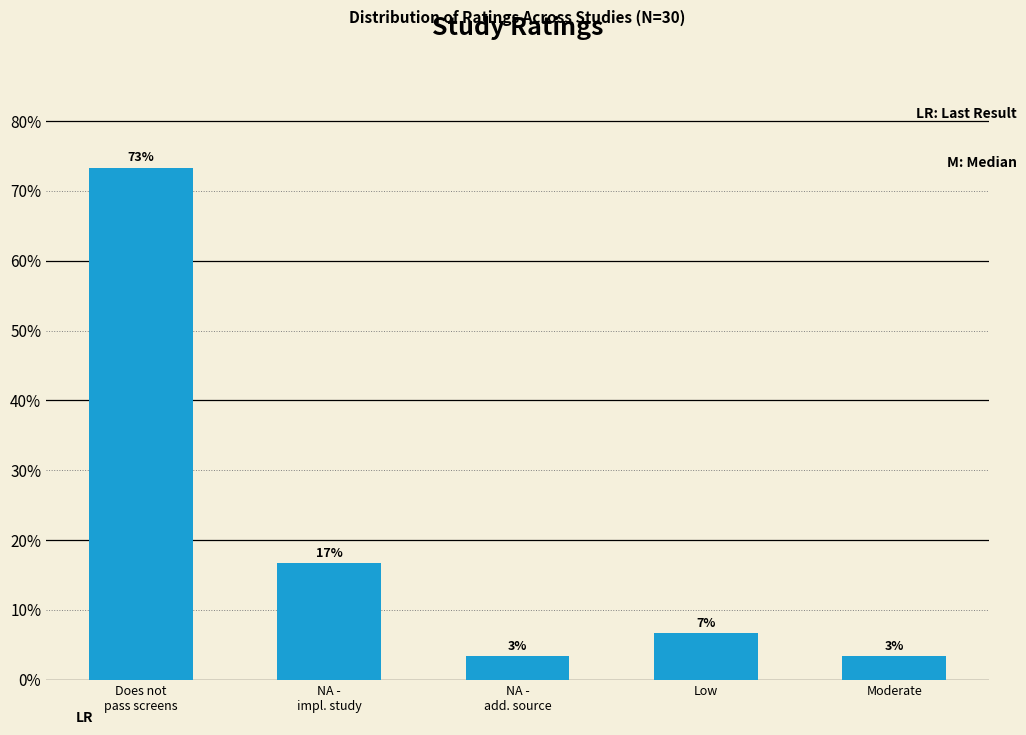

How many bars are there in total?

5